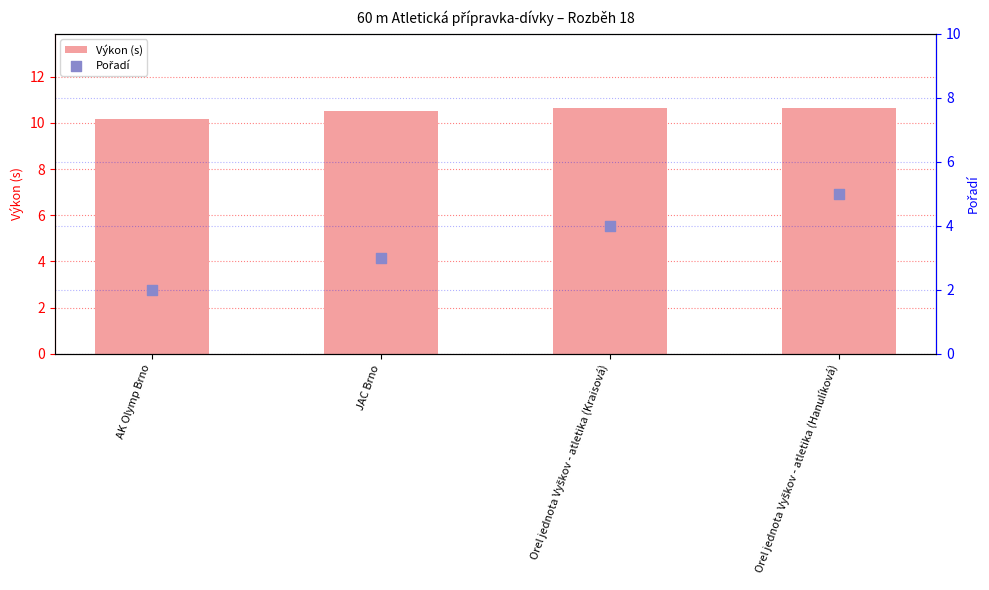

Which series has the largest Y range (max minus min)?

Pořadí